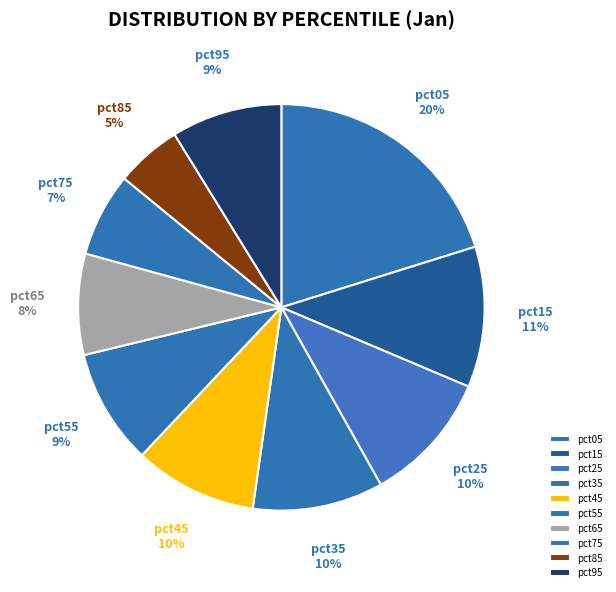

Do pct05 and pct15 together represent more than half of the pie?

No